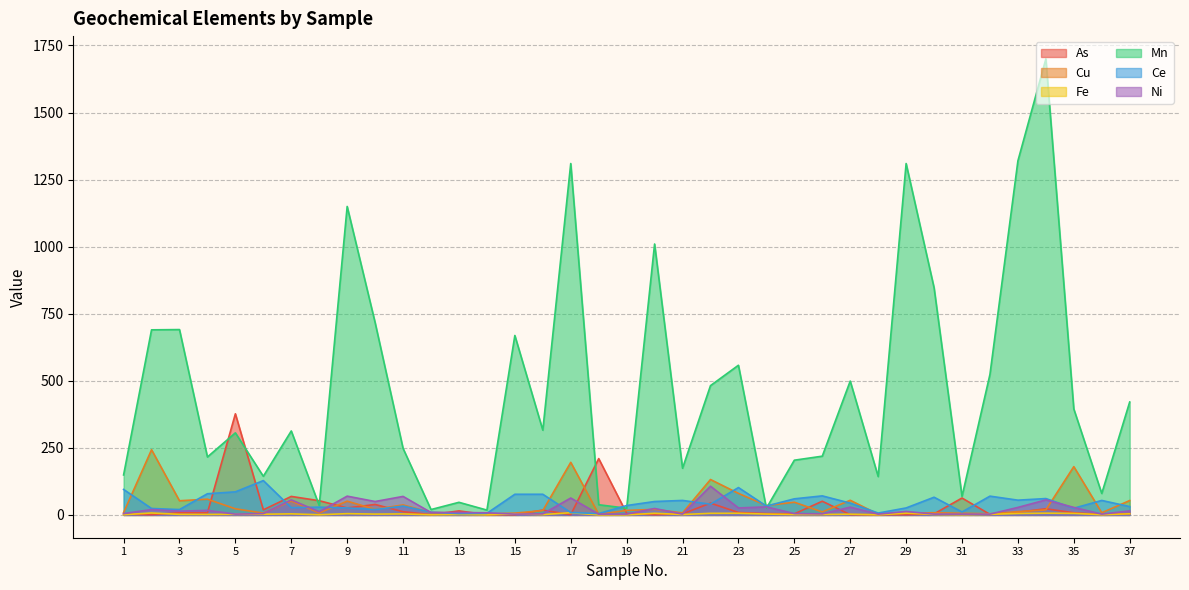

After their last crossing, which series has the higher values: Cu or As?

Cu